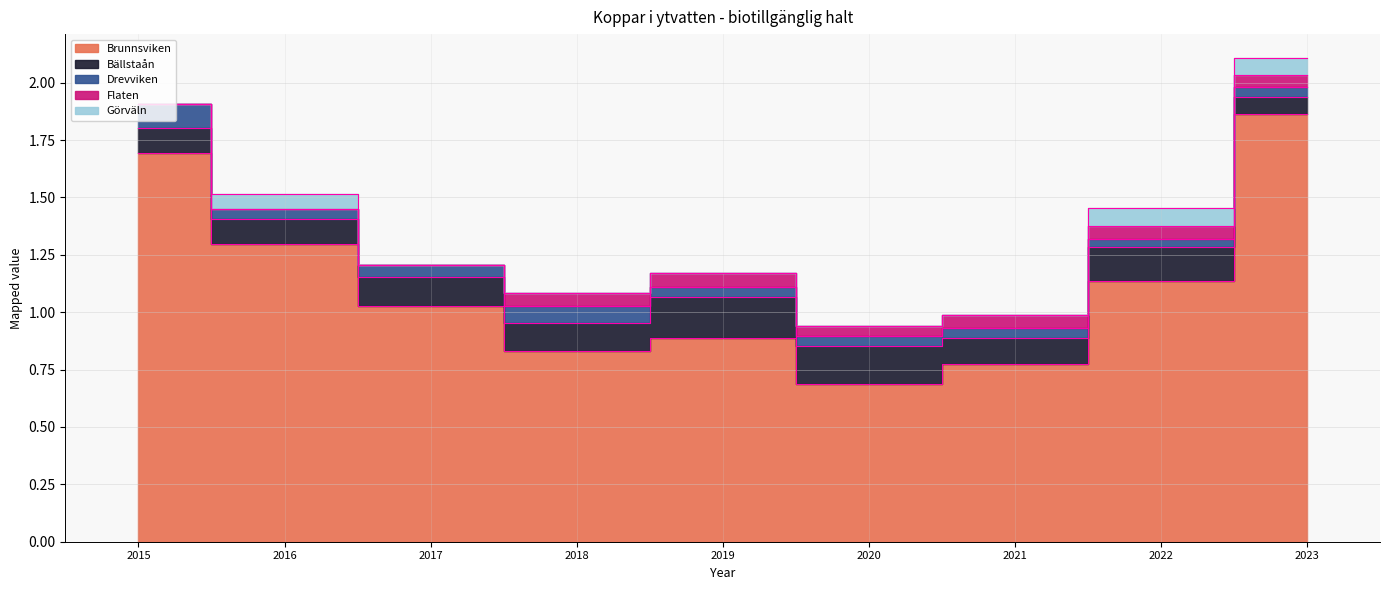

The value of Görväln at 2023 is 0.1. True or false?

True